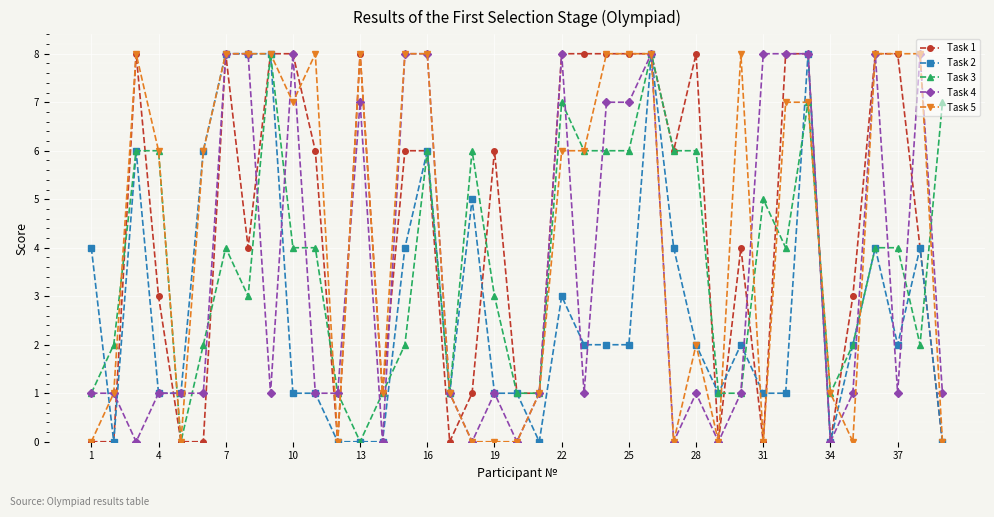

Is this an area chart (filled region under the line)?

No